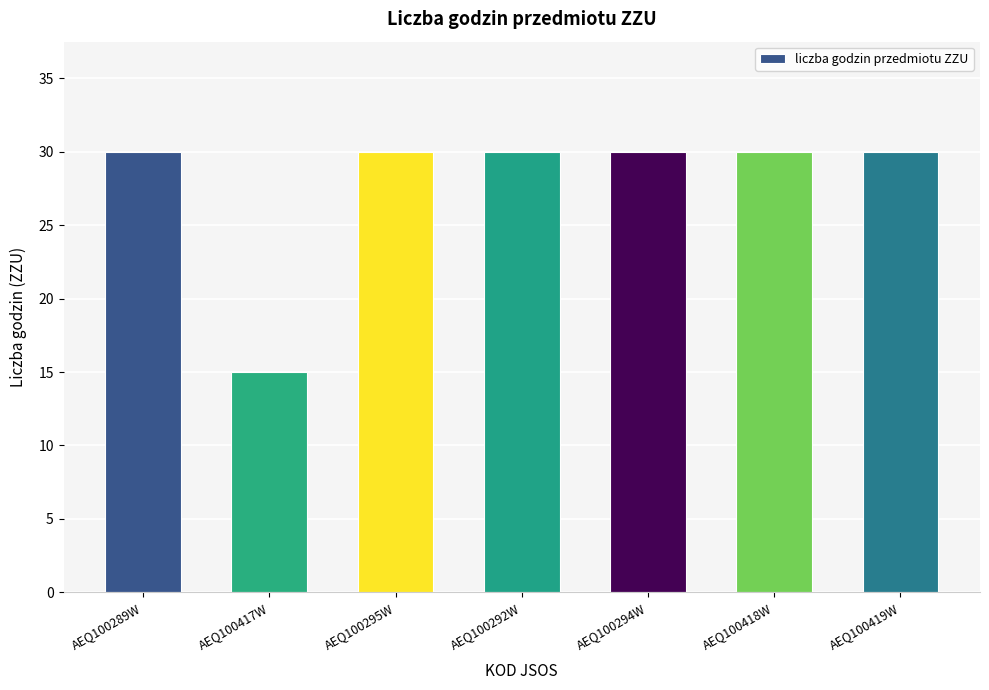

What is the maximum value shown in the chart?

30